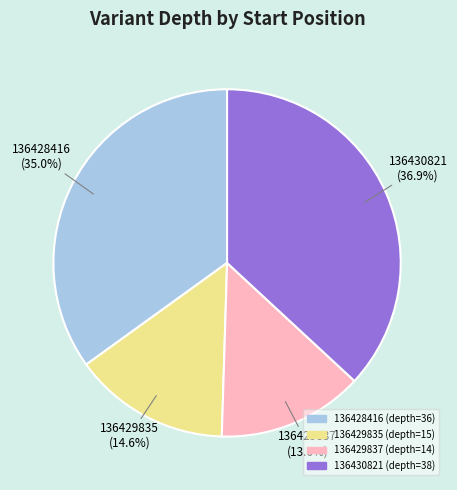

Does any single category account for the majority?

No